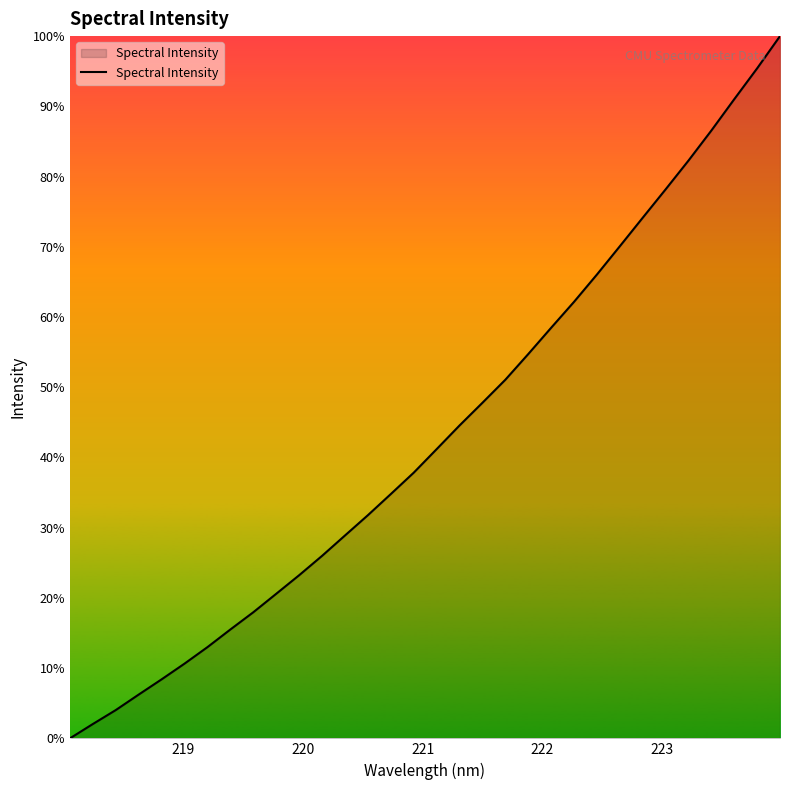

True or false: the data has more than 1 interior local peaks.

False